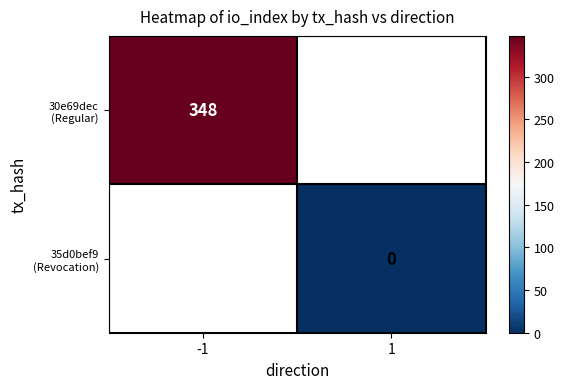

The 30e69dec (Regular) series shows 625.6 at -1. True or false?

False